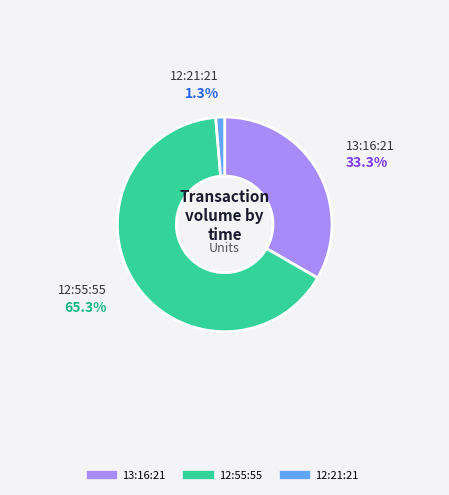

Is there a majority slice in this chart?

Yes